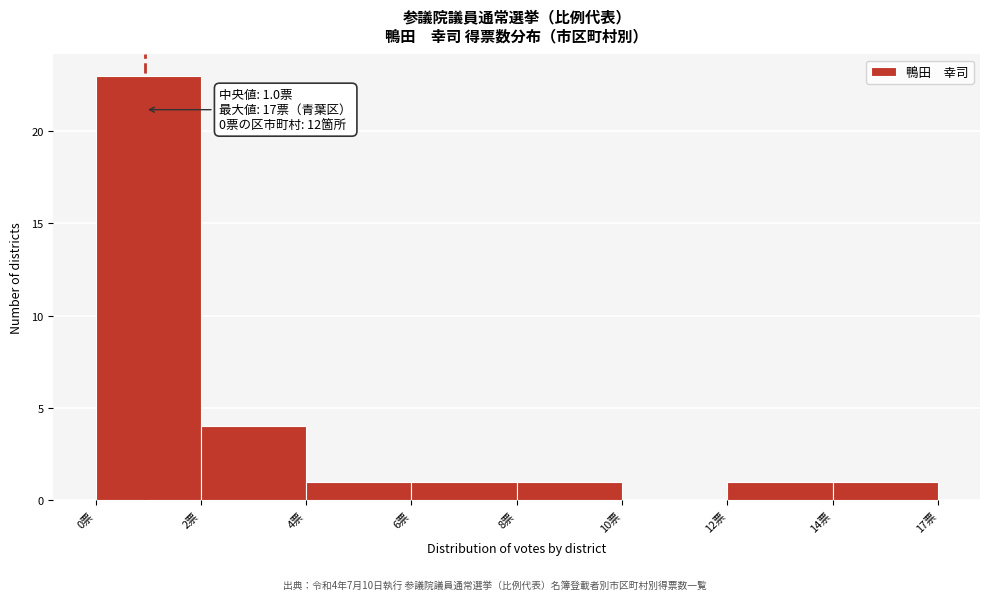

Reading right to left, what are all the values shown in this chart?

14票=1	12票=1	10票=0	8票=1	6票=1	4票=1	2票=4	0票=23